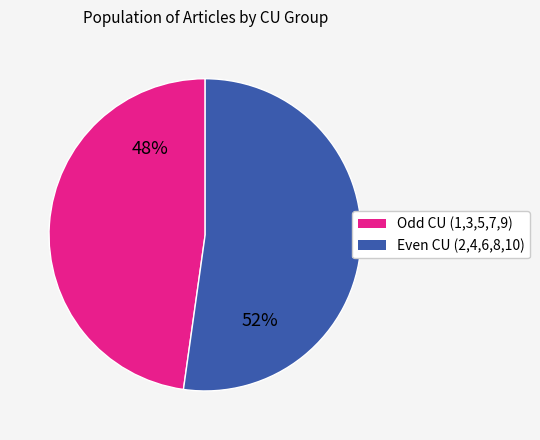

Do Even CU (2,4,6,8,10) and Odd CU (1,3,5,7,9) together represent more than half of the pie?

Yes